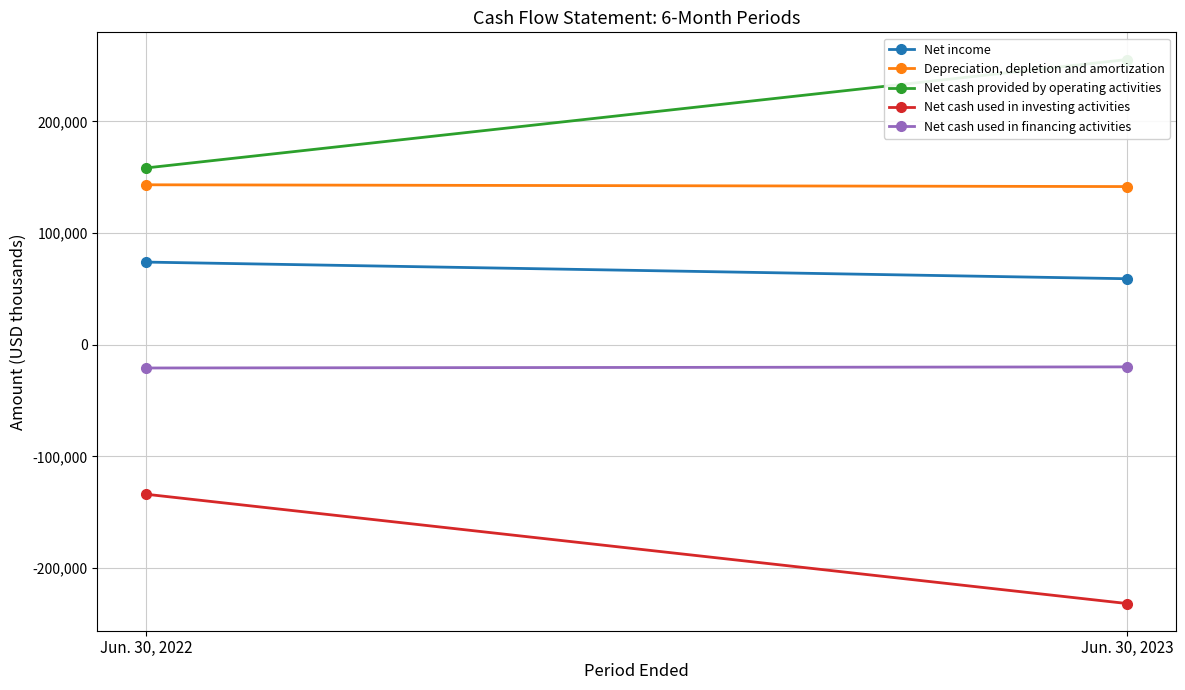

Is it true that Net cash used in financing activities equals -6556 at Jun. 30, 2022?

False